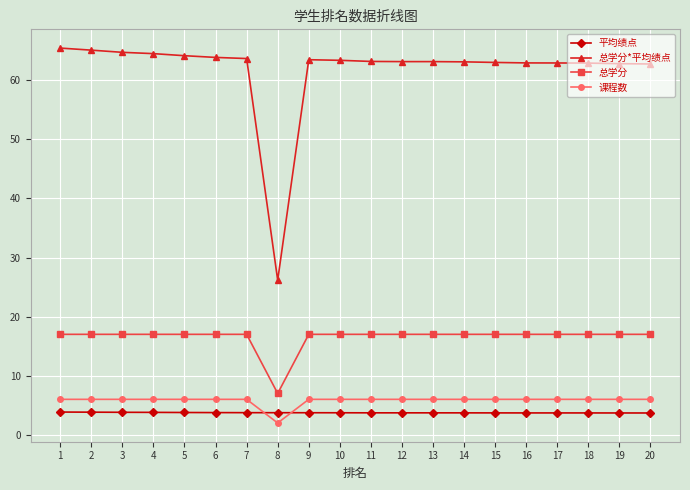

True or false: 总学分*平均绩点 and 总学分 cross at least once.

False